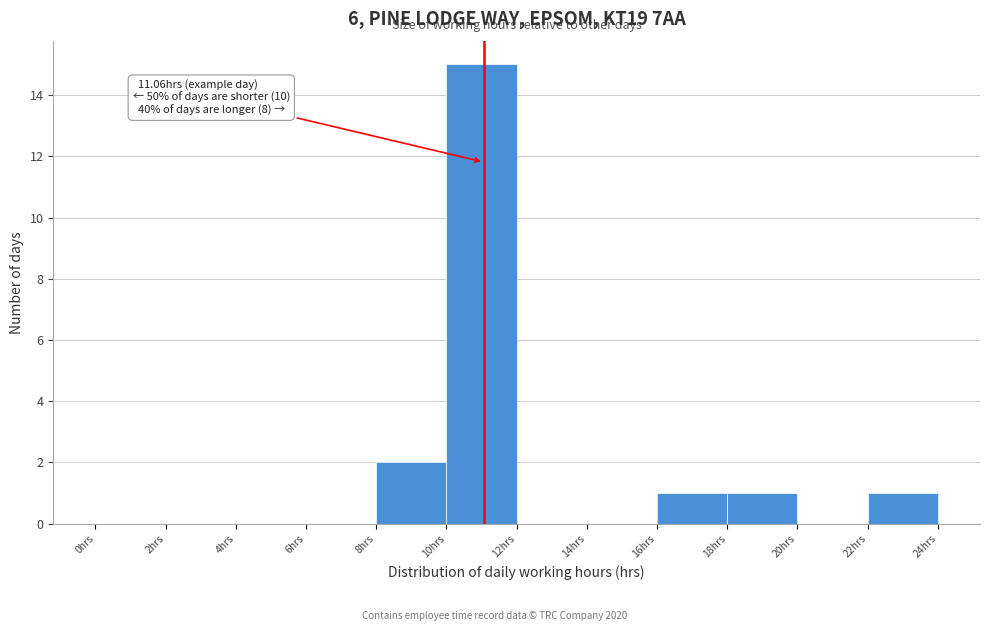

Over which range of the x-axis is the bar tallest?

10 to 12